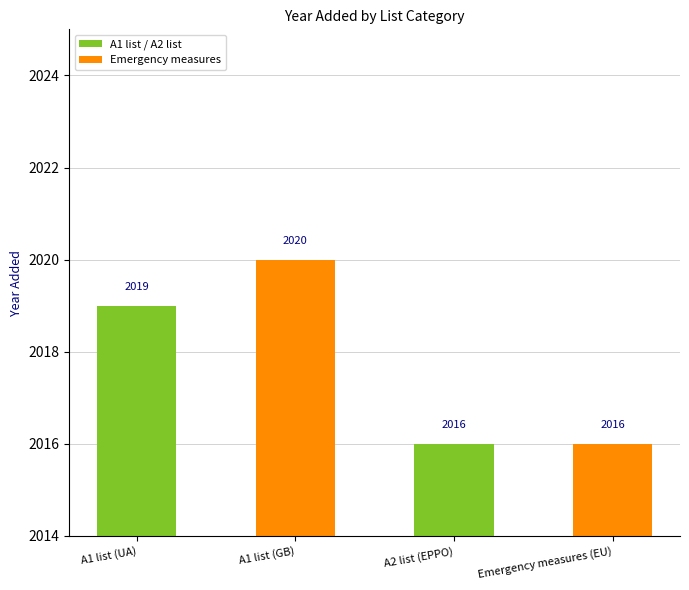

What is the change in value from A1 list (GB) to Emergency measures (EU)?

-4